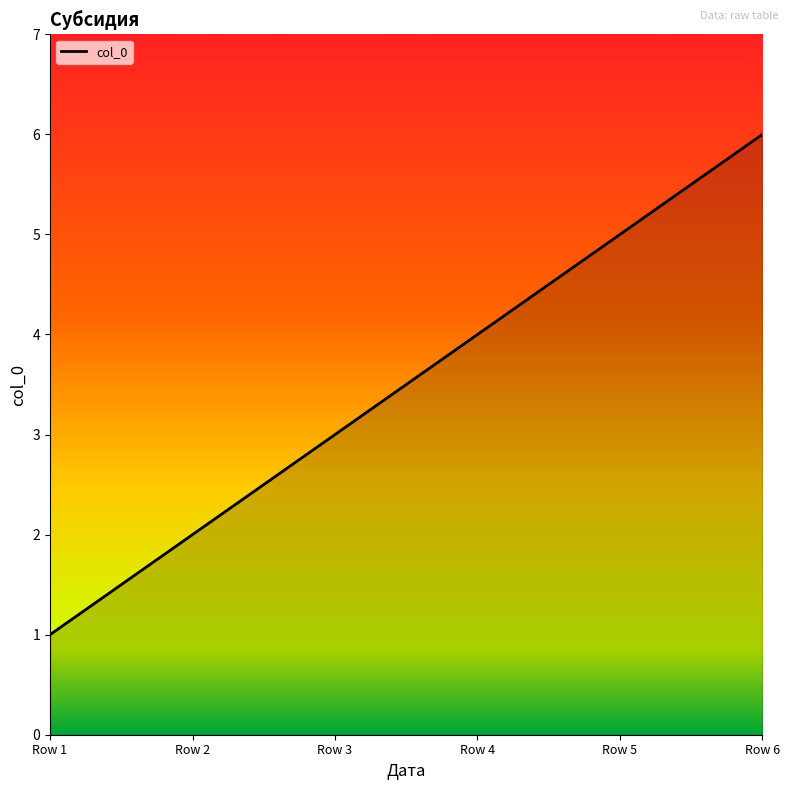

What is the average value?

4